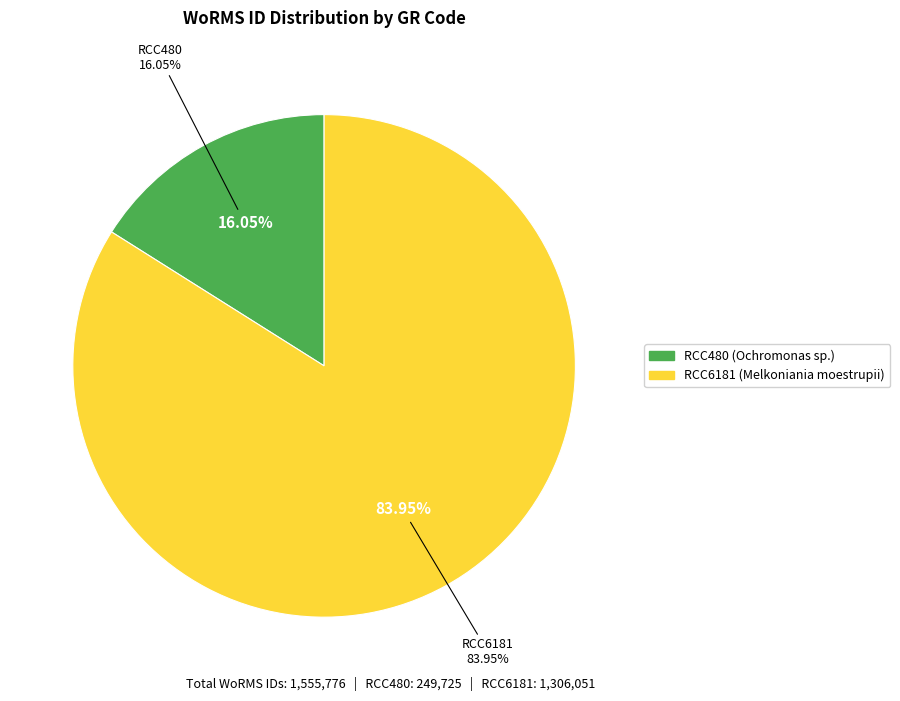

Is it true that RCC6181 is 93% of the pie?

False